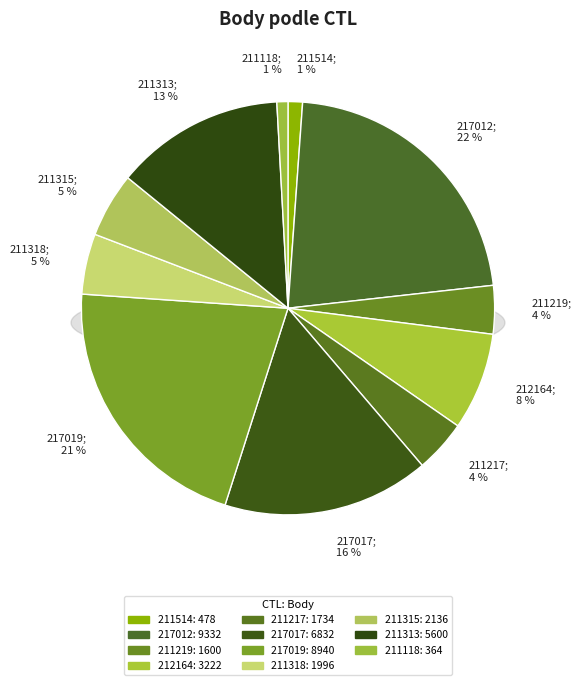

To the nearest percent, what portion does 217019 represent?

21%